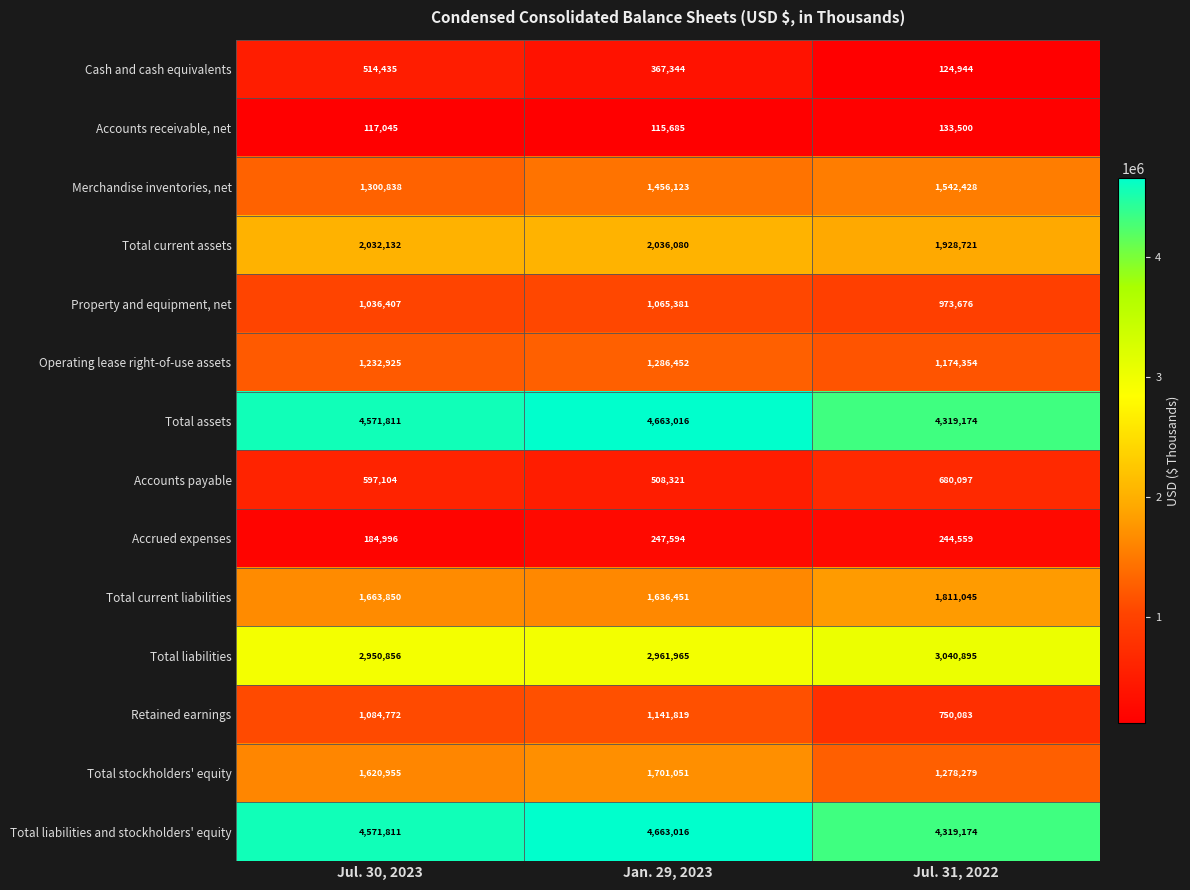

How many data points does each series have?

3